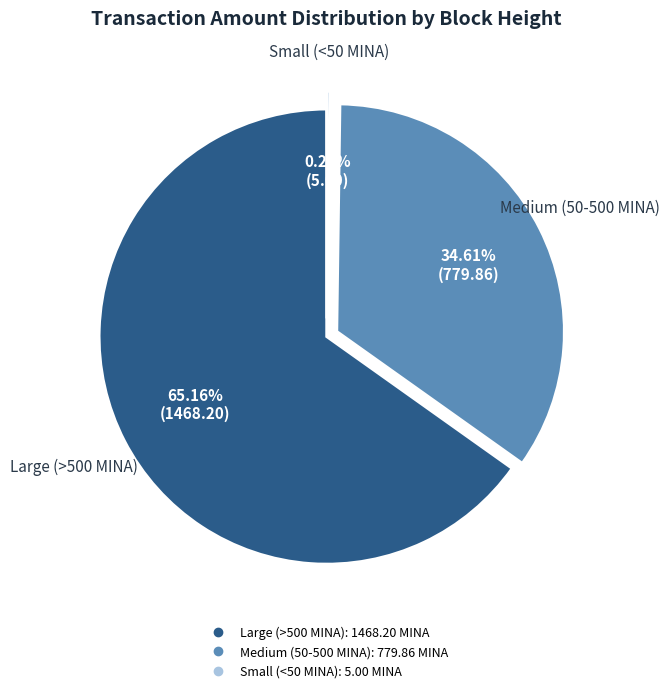

Is there a majority slice in this chart?

Yes